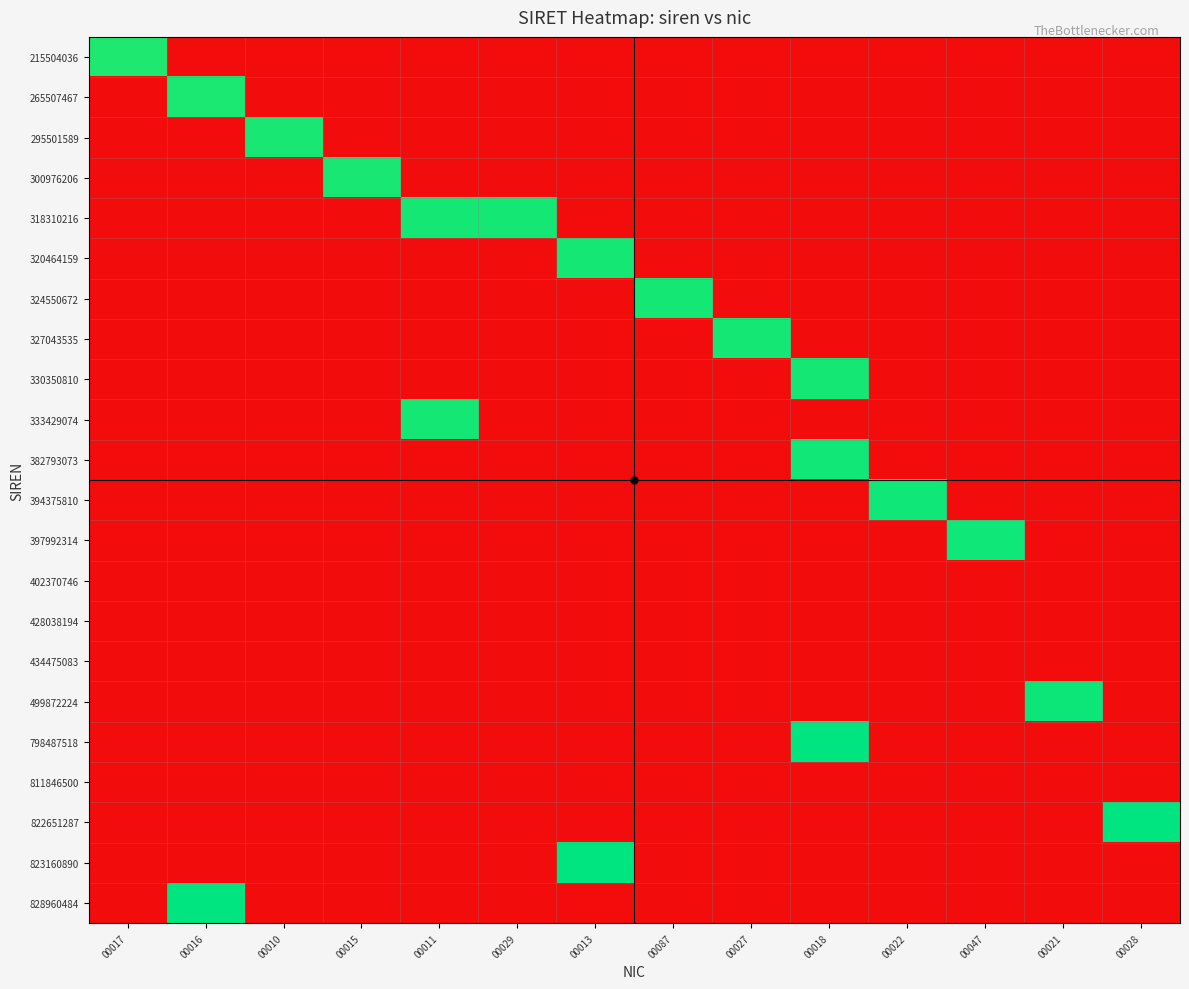

Which series changed the most between 00015 and 00022?

394375810